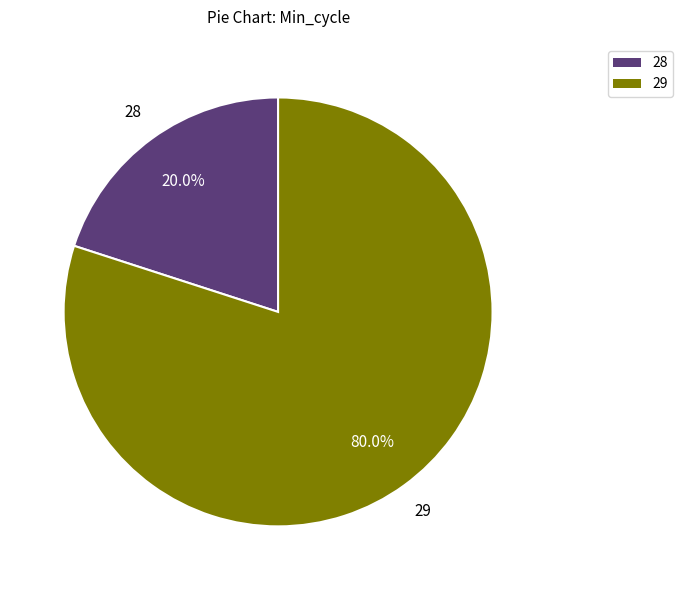

Which slice is the smallest?

28